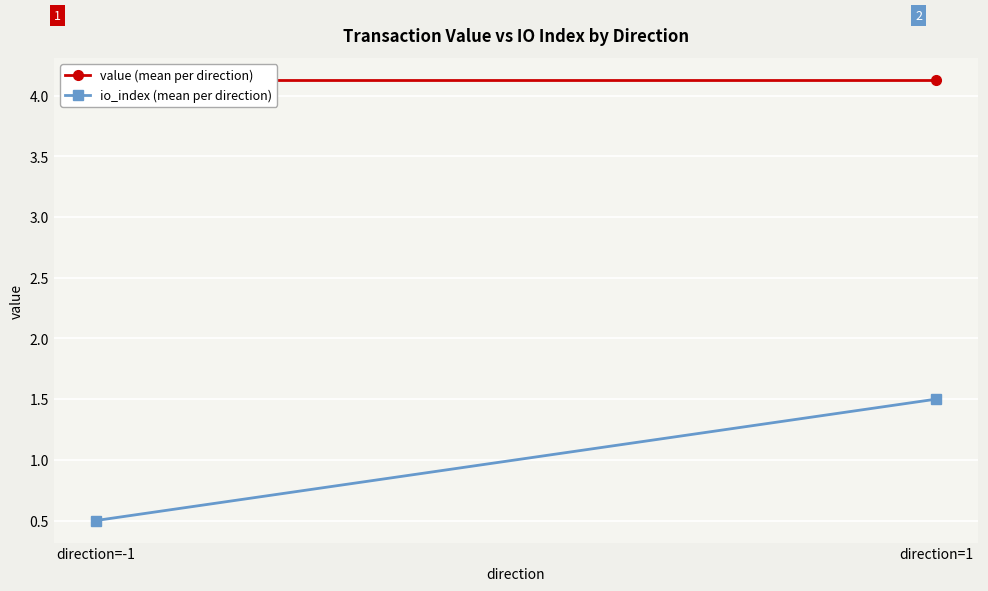

Is the value of io_index (mean per direction) at direction=1 greater than the value of value (mean per direction) at direction=-1?

No